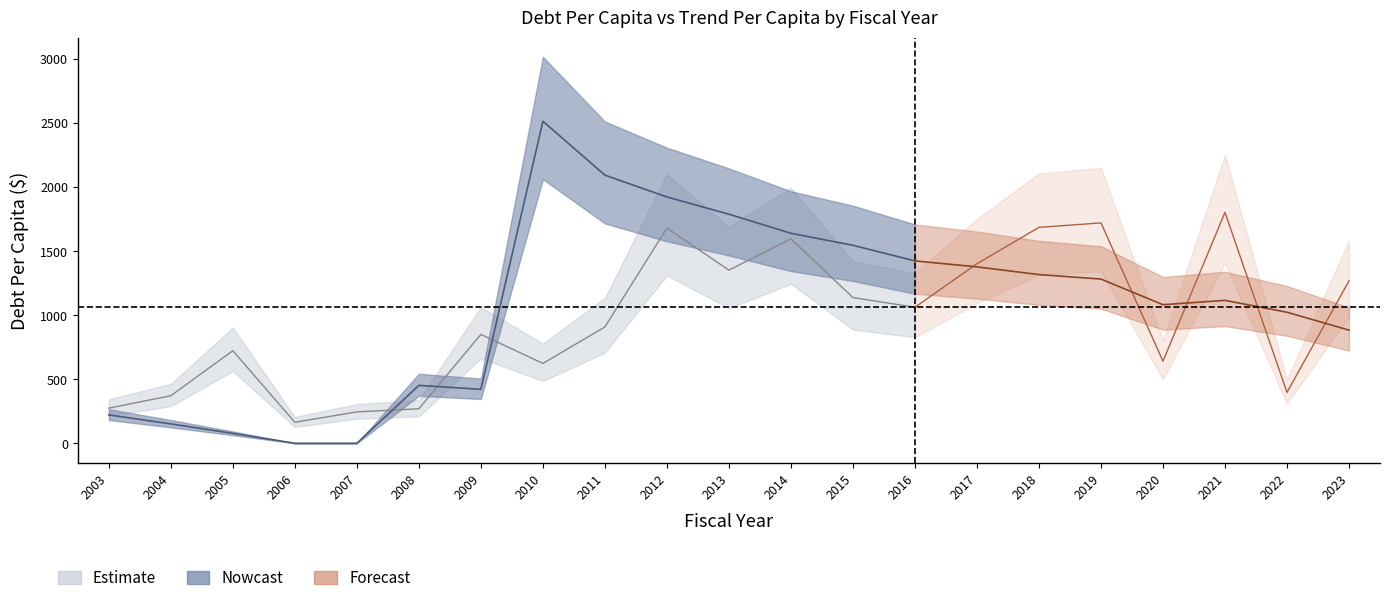

Between 2022 and 2008, which is larger?

2022